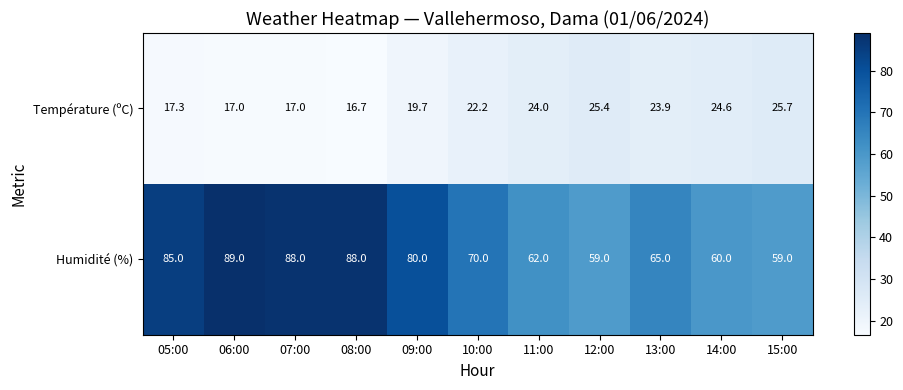

What is the difference between the second highest and minimum values in the Température (ºC) series?

8.7